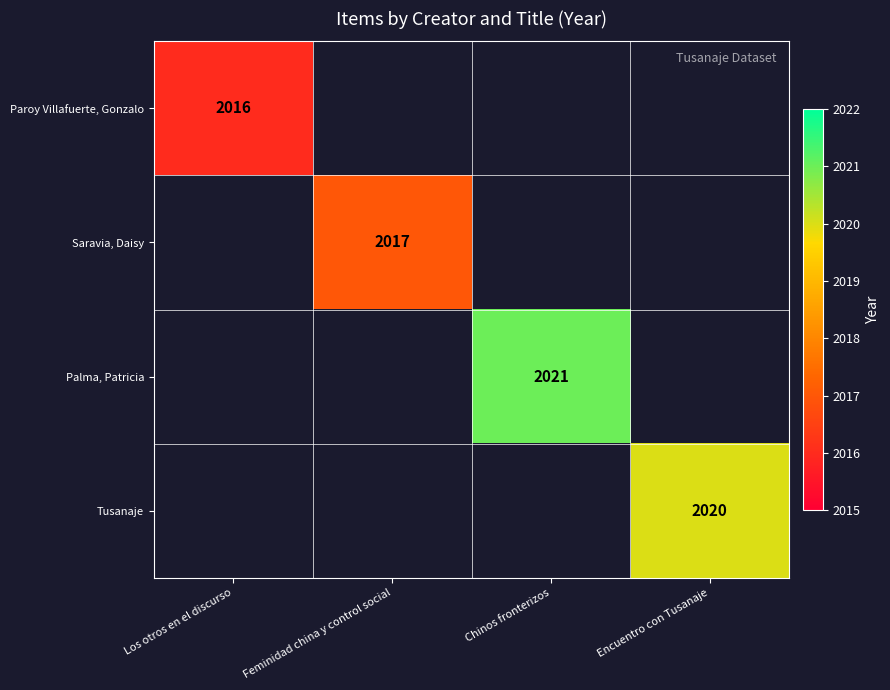

Is the value of Paroy Villafuerte, Gonzalo at Los otros en el discurso greater than the value of Saravia, Daisy at Feminidad china y control social?

No